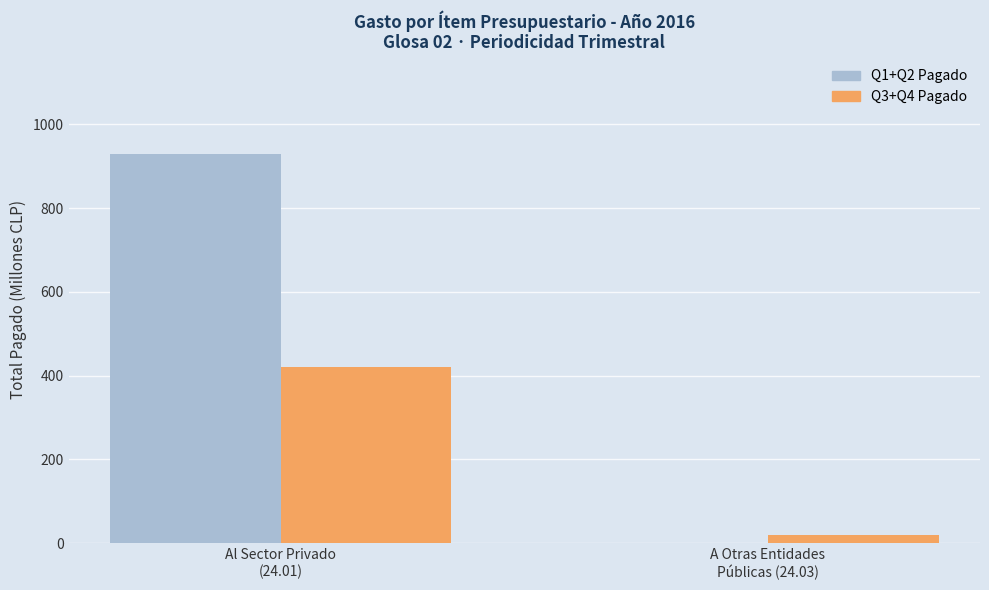

How many groups of bars are there?

2